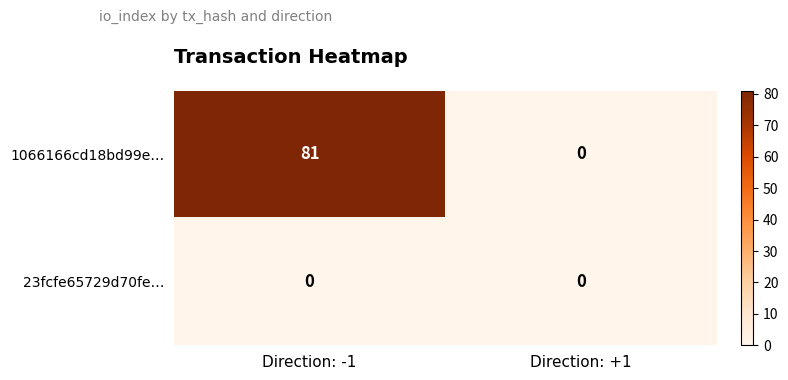

Which series has the widest spread of values?

1066166cd18bd99e…